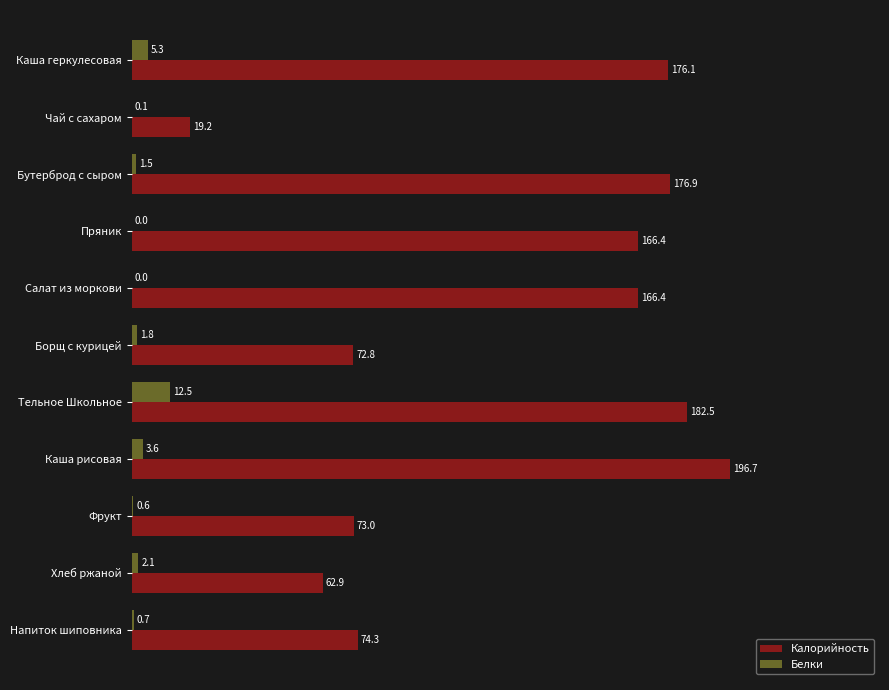

At which category is the sum across all series the highest?

Каша рисовая